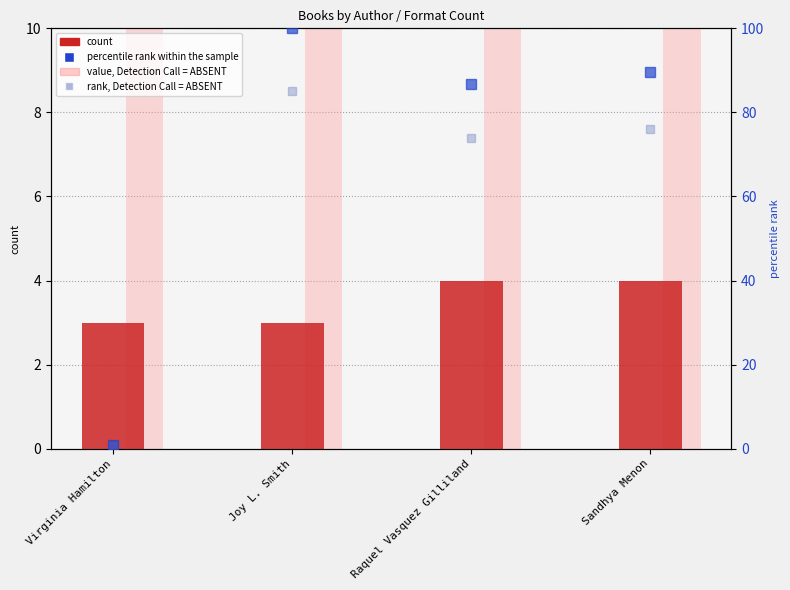

Reading left to right, what are all the values shown in this chart?

count: Virginia Hamilton=3.0	Joy L. Smith=3.0	Raquel Vasquez Gilliland=4.0	Sandhya Menon=4.0
value, Detection Call = ABSENT: Virginia Hamilton=30.0	Joy L. Smith=30.0	Raquel Vasquez Gilliland=40.0	Sandhya Menon=40.0
key (normalized): Virginia Hamilton=0.8	Joy L. Smith=100.0	Raquel Vasquez Gilliland=86.8	Sandhya Menon=89.6
rank, Detection Call = ABSENT: Virginia Hamilton=0.7	Joy L. Smith=85.0	Raquel Vasquez Gilliland=73.8	Sandhya Menon=76.1